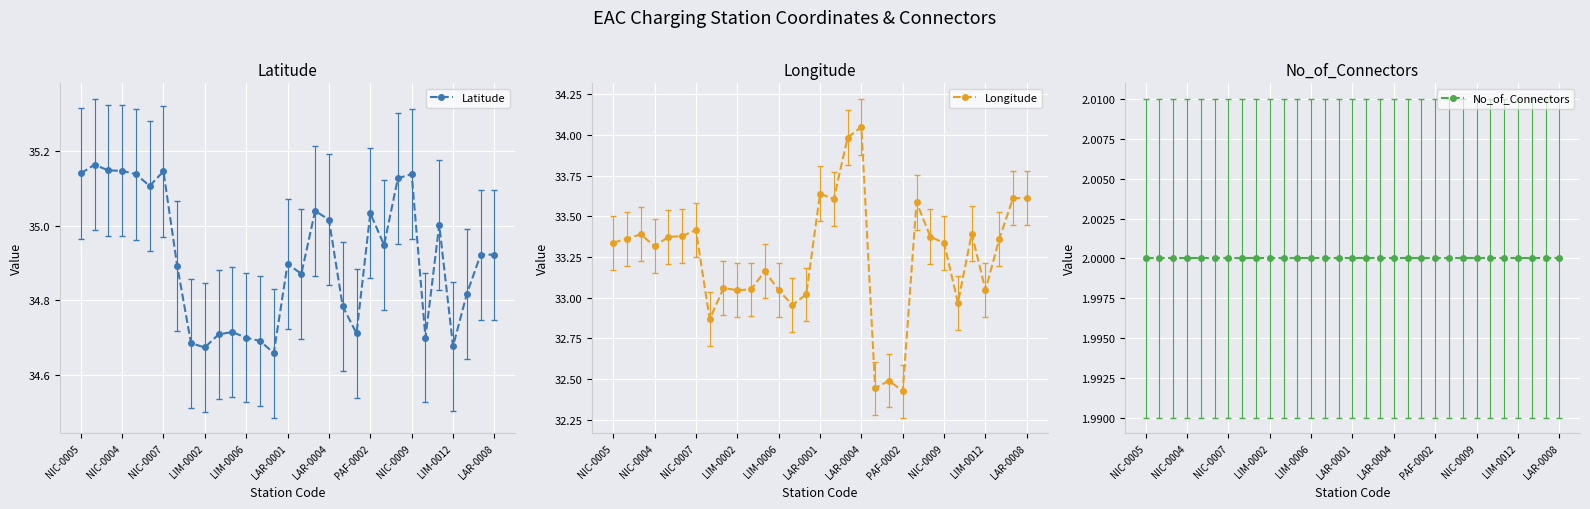

What is the difference between the maximum and minimum values in the Longitude series?

1.6